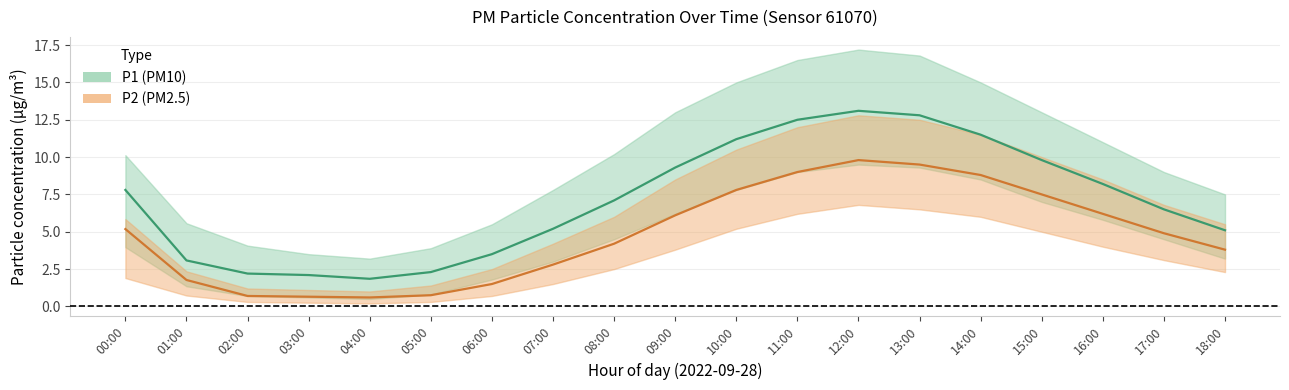

Which label corresponds to the smallest value in the chart?

04:00